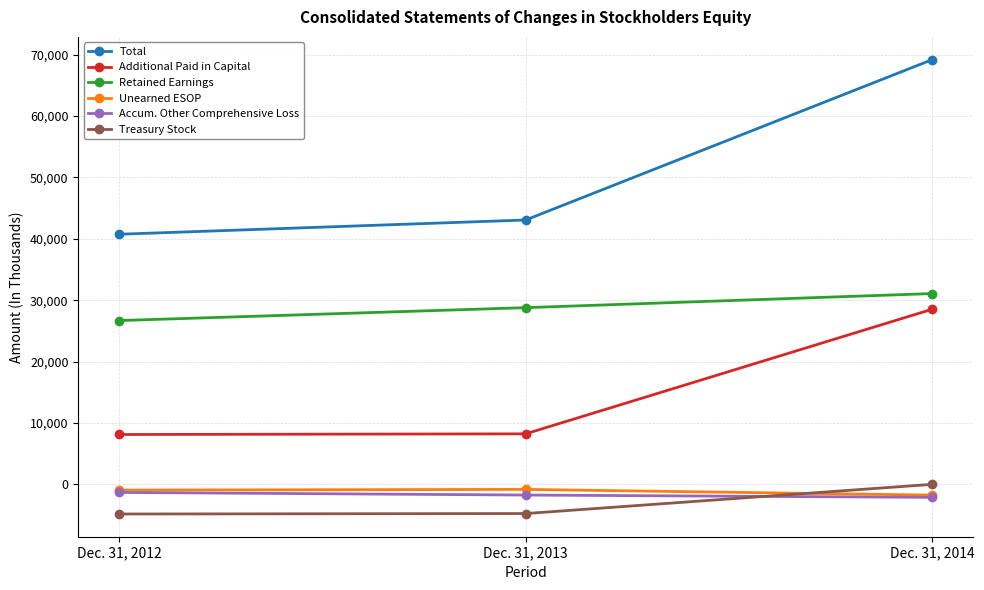

The Additional Paid in Capital series shows 8120 at Dec. 31, 2012. True or false?

True